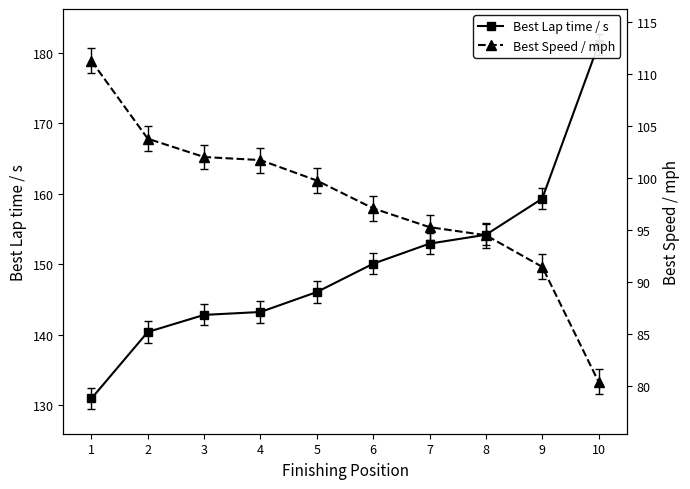

At which label does Best Lap time / s reach its minimum?

1